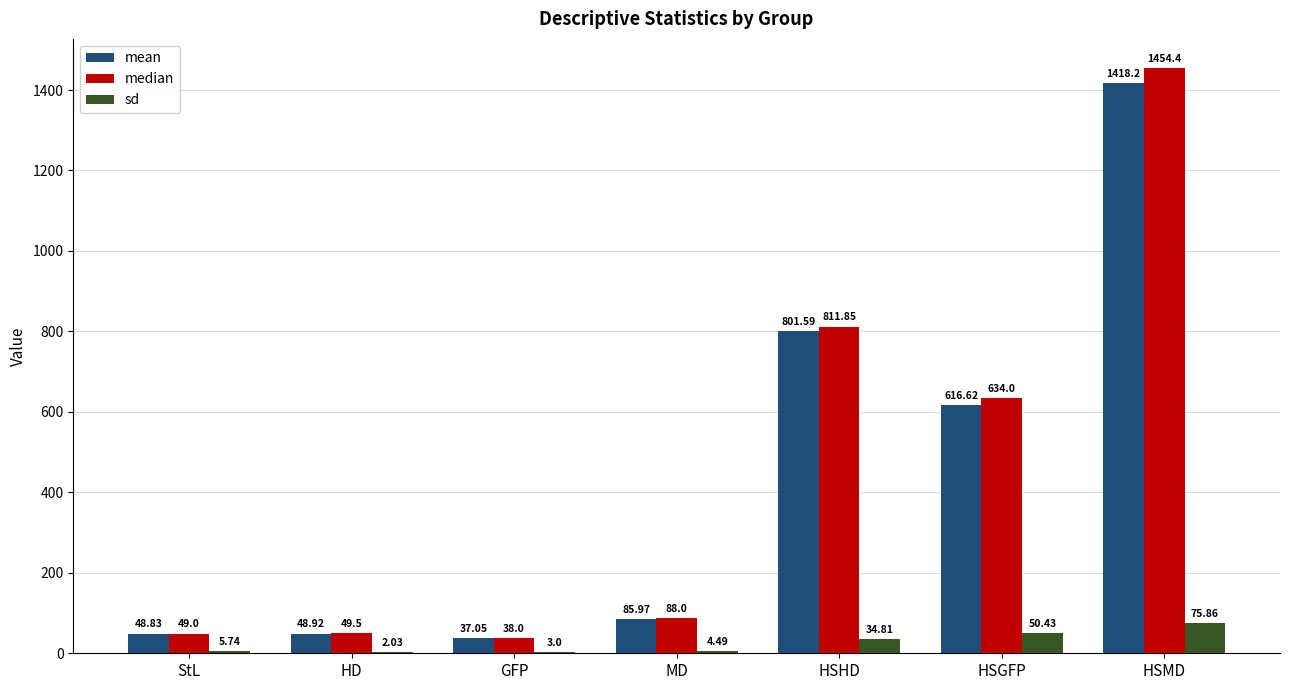

The sd series shows 29.0 at HSMD. True or false?

False